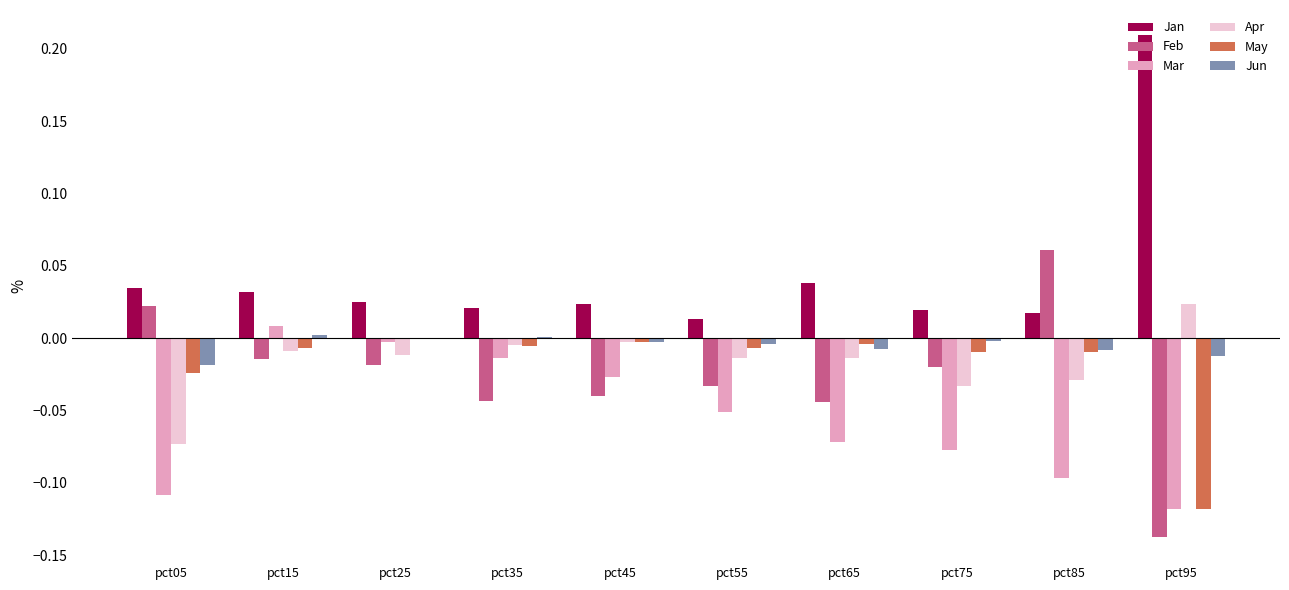

What is the sum of all Jan values?

0.4